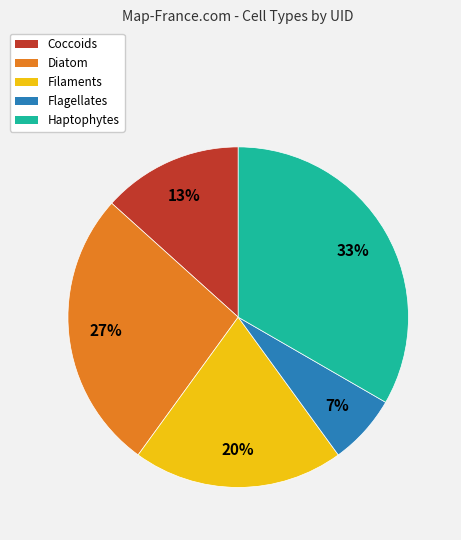

Is the sum of Haptophytes and Coccoids greater than half?

No